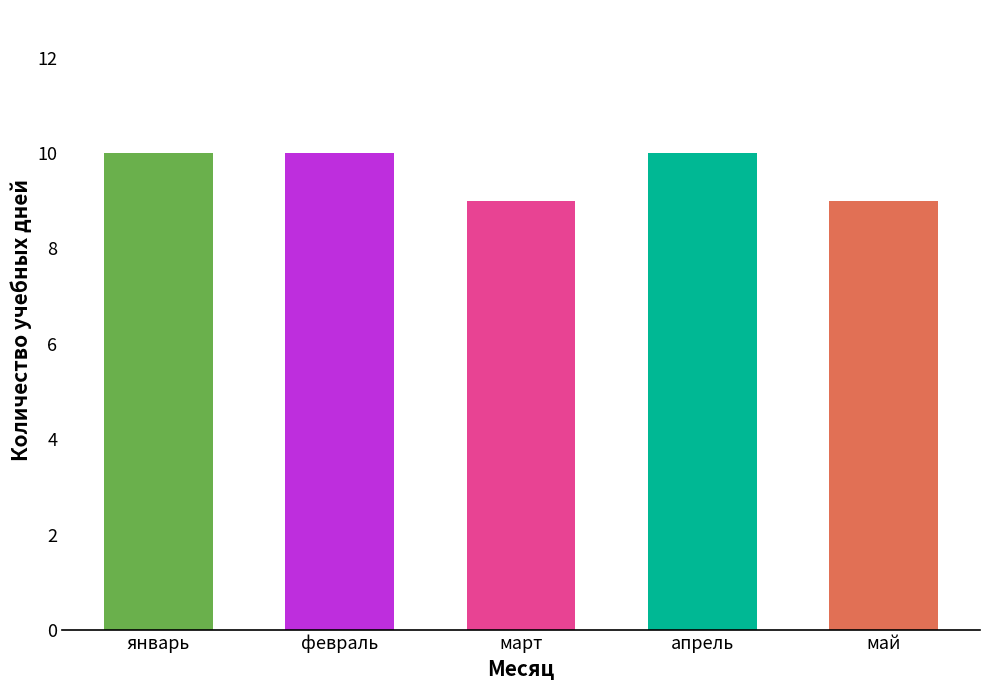

What is the label of the 2nd bar from the right?

апрель